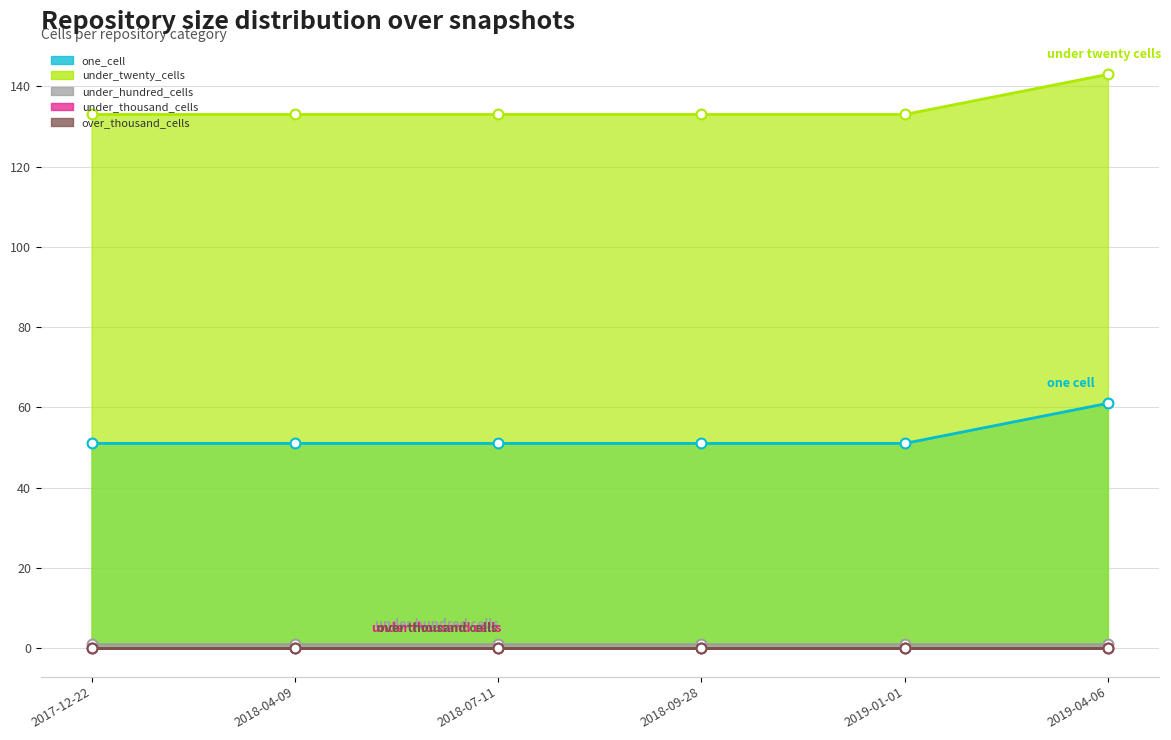

Which series reaches the maximum Y coordinate?

under_twenty_cells